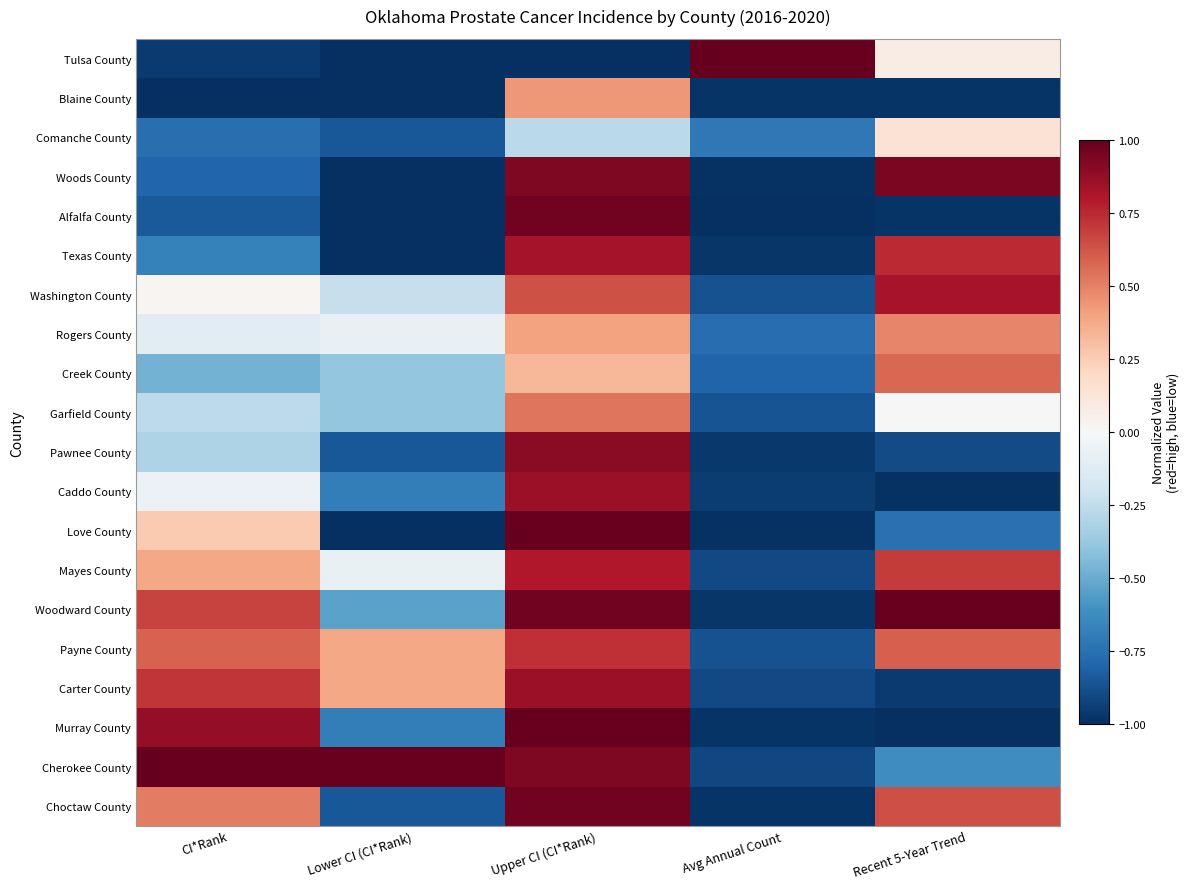

Which has a higher value, Lower CI (CI*Rank) or Avg Annual Count?

Avg Annual Count